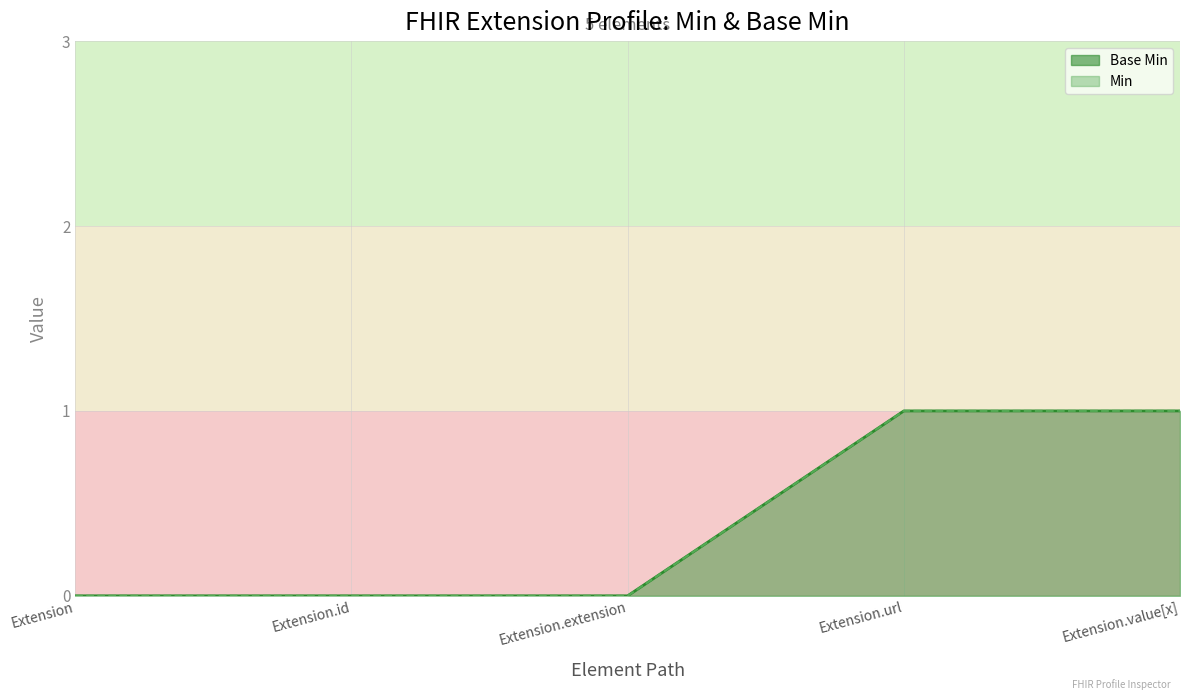

Which has a higher value, Extension.extension or Extension.id?

Extension.extension